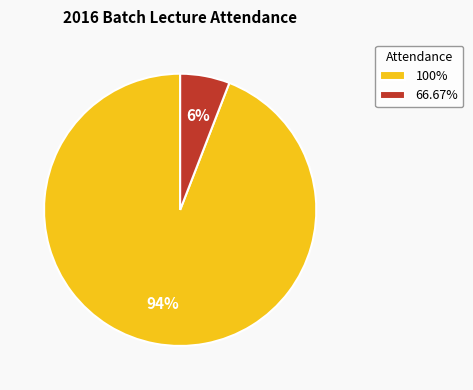

Which category has the biggest portion of the pie?

100%